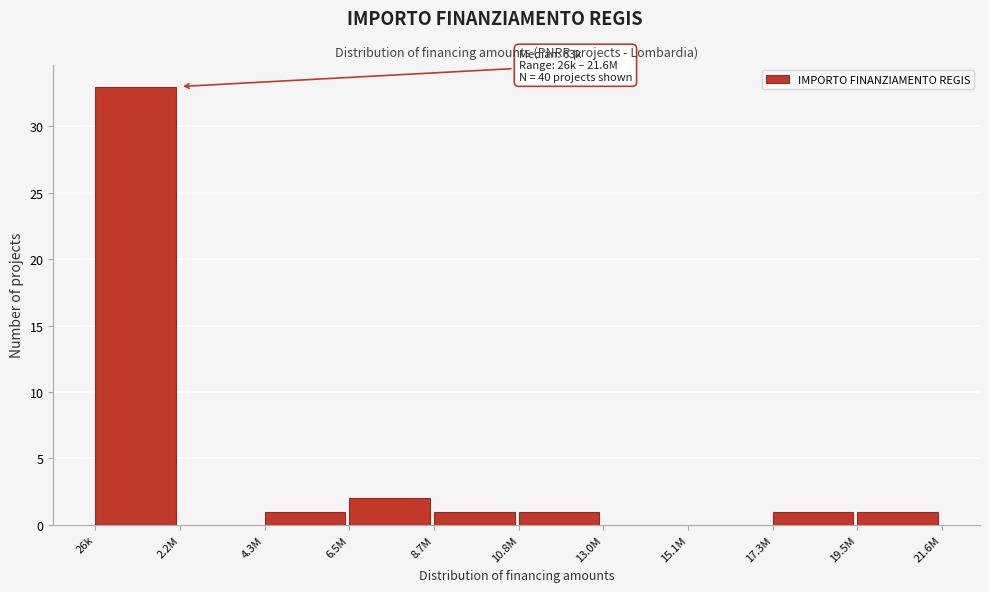

Reading right to left, extract all data points from this chart.

19.5M=1	17.3M=1	15.1M=0	13.0M=0	10.8M=1	8.7M=1	6.5M=2	4.3M=1	2.2M=0	26k=33